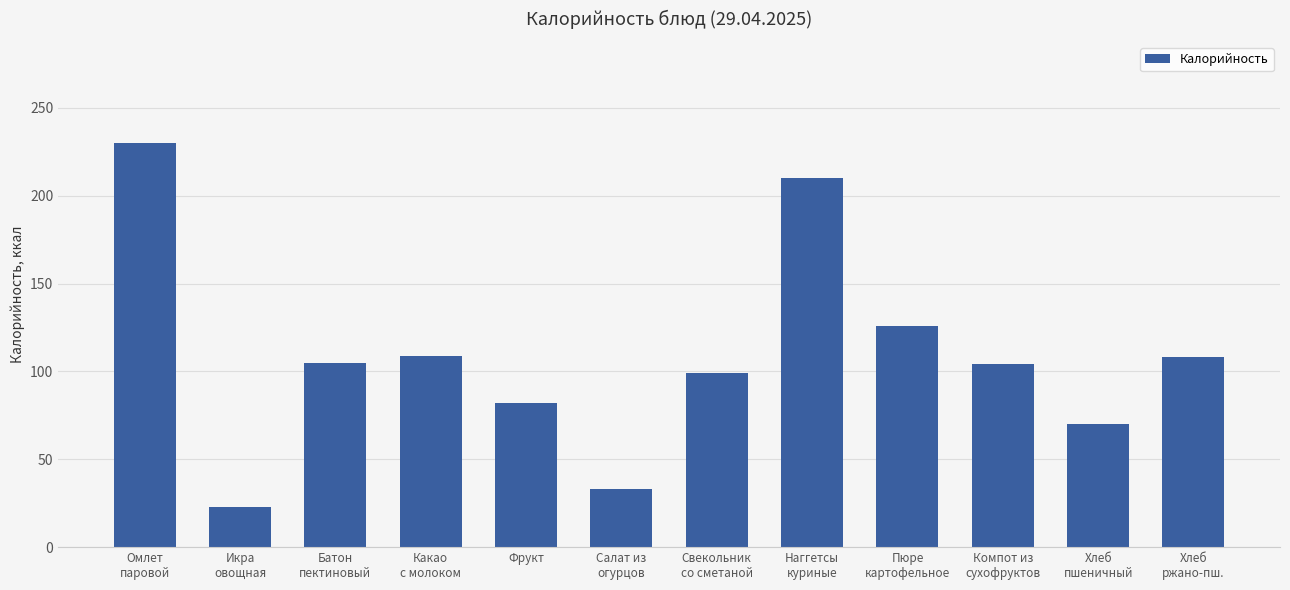

How many categories are shown in the chart?

12